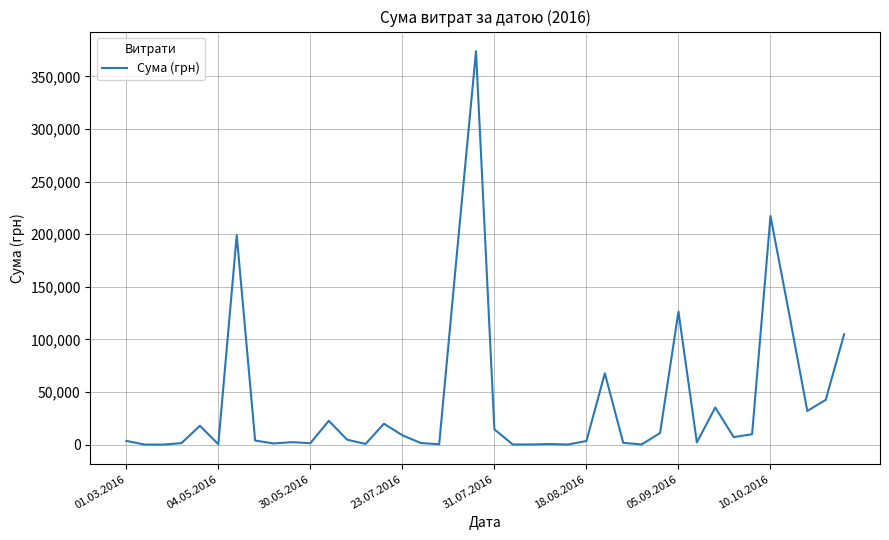

Count the number of data series in this chart.

1